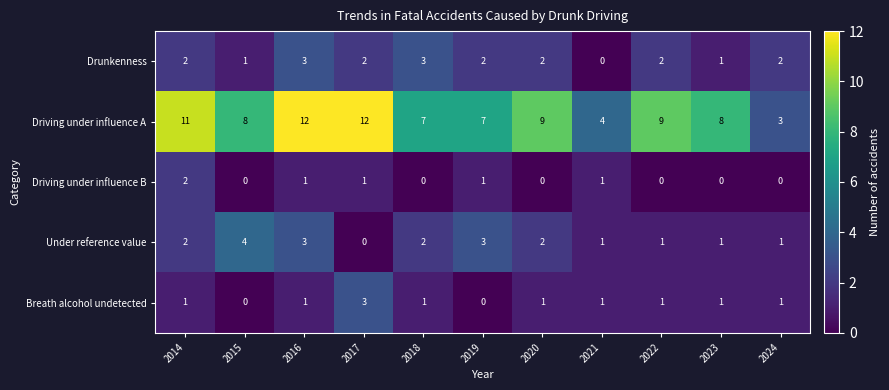

How many distinct data groups are displayed?

5